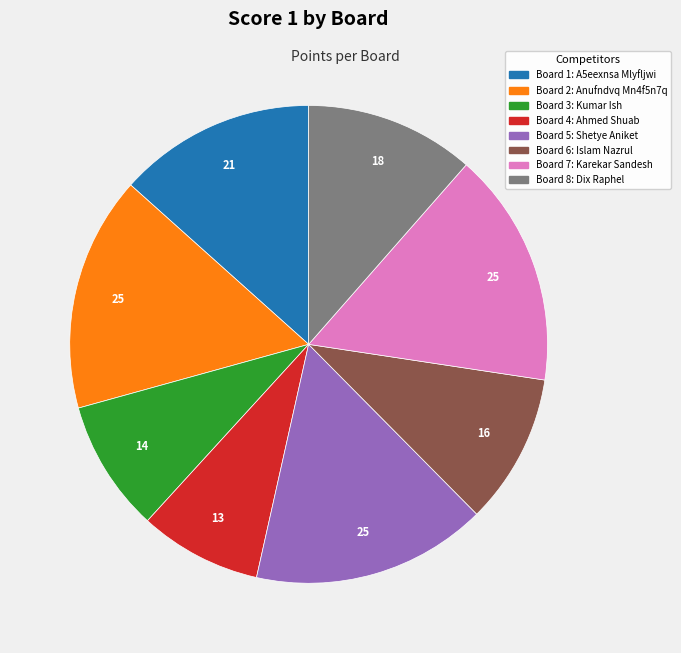

Does any single category account for the majority?

No